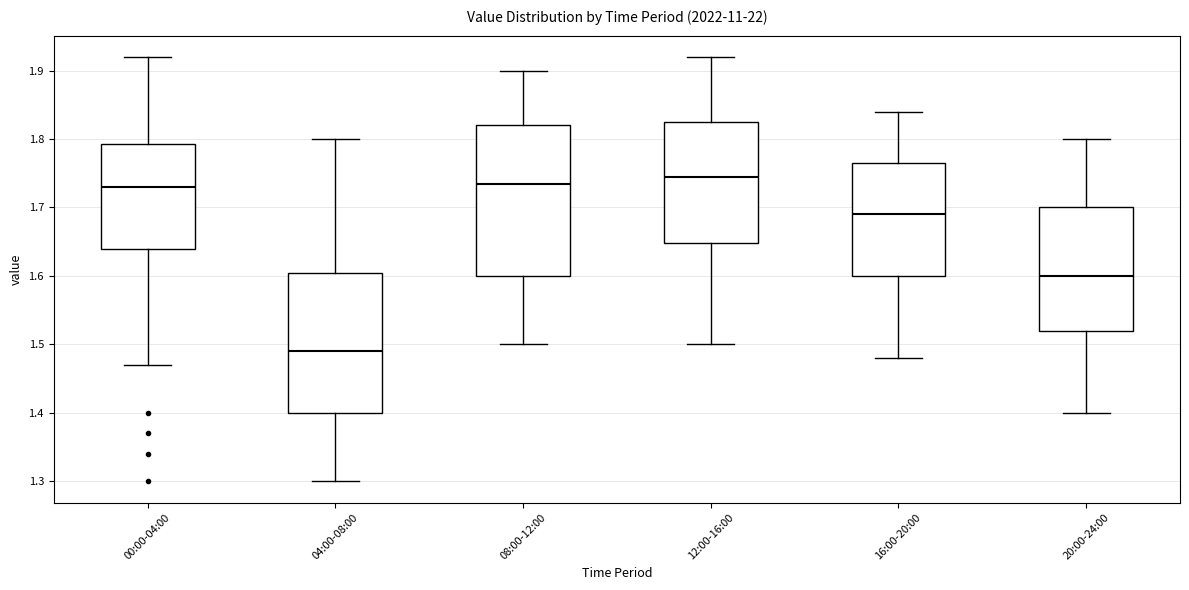

Reading left to right, read every box against the y-axis: the position of its median line, the range the box covers, and the ends of its whiskers. The values are not printed on the chart, so give them approximately, as read against the axis.

00:00-04:00: median 1.73, box 1.64 to 1.79, whiskers 1.47 to 1.92
04:00-08:00: median 1.49, box 1.40 to 1.61, whiskers 1.30 to 1.80
08:00-12:00: median 1.74, box 1.60 to 1.82, whiskers 1.50 to 1.90
12:00-16:00: median 1.75, box 1.65 to 1.83, whiskers 1.50 to 1.92
16:00-20:00: median 1.69, box 1.60 to 1.77, whiskers 1.48 to 1.84
20:00-24:00: median 1.60, box 1.52 to 1.70, whiskers 1.40 to 1.80